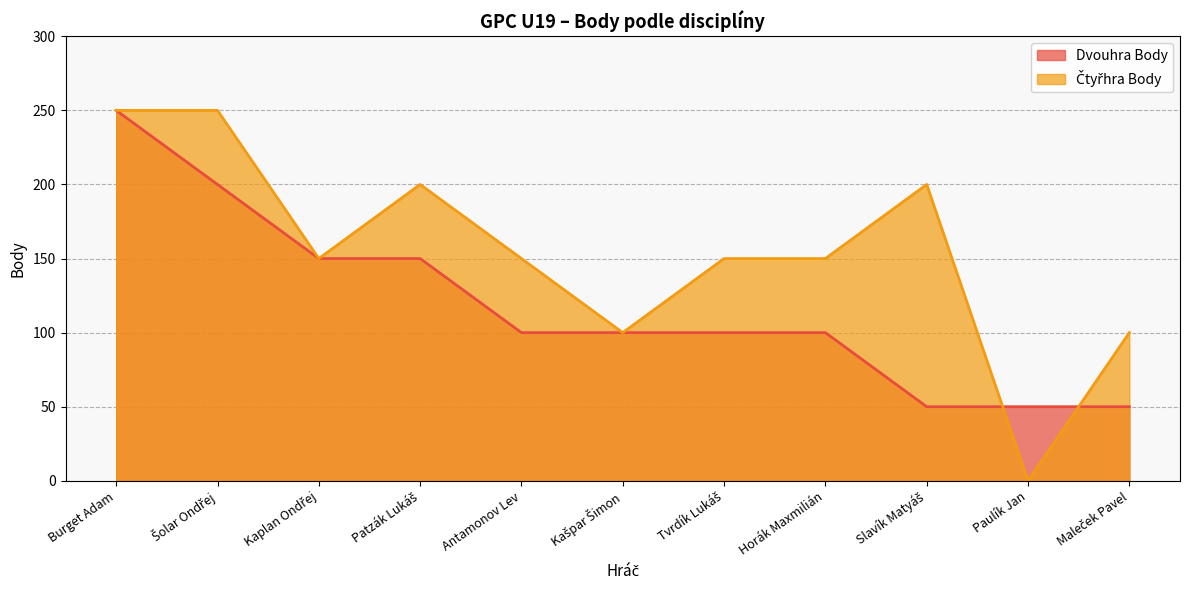

Is it true that Čtyřhra Body equals 0 at Paulík Jan?

True